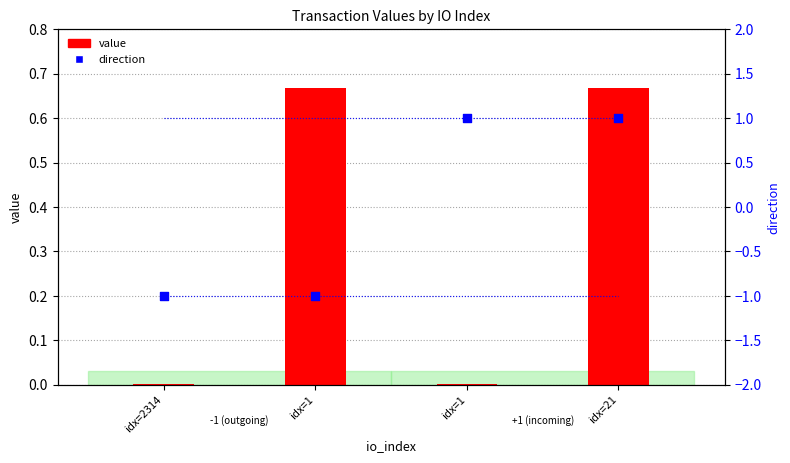

At how many categories does at least one series exceed 0?

4